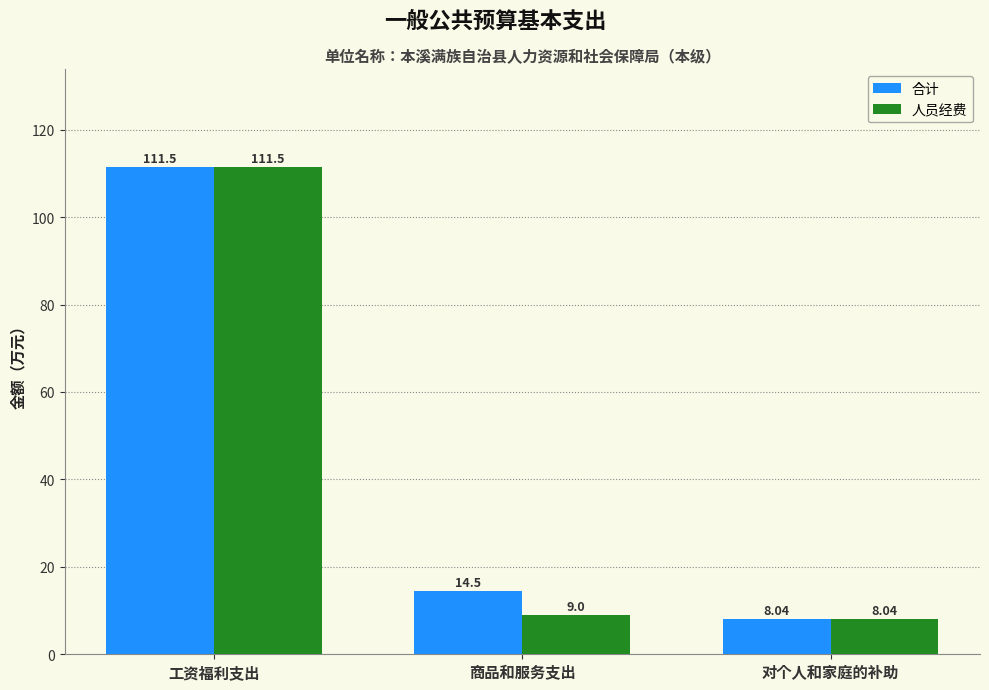

At how many categories does at least one series exceed 83?

1